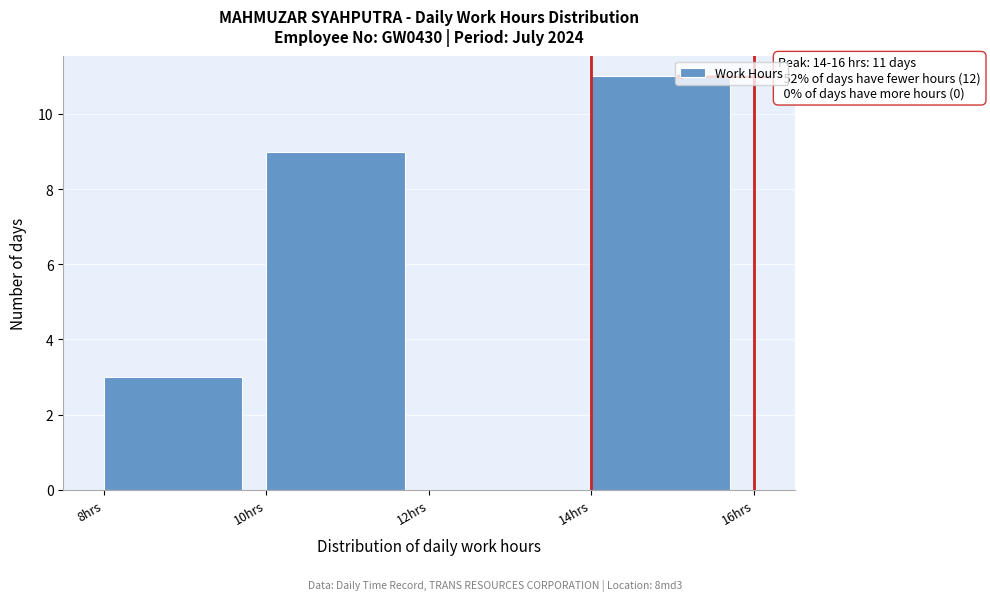

Over which range of the x-axis is the bar tallest?

14 to 16